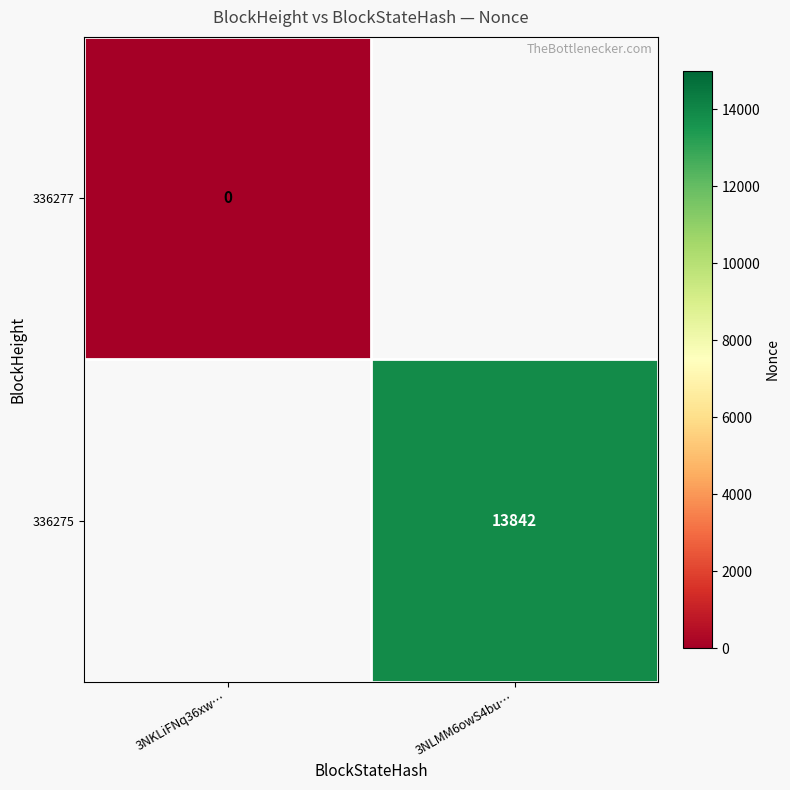

Between 3NKLiFNq36xw… and 3NLMM6owS4bu…, which is larger?

3NLMM6owS4bu…